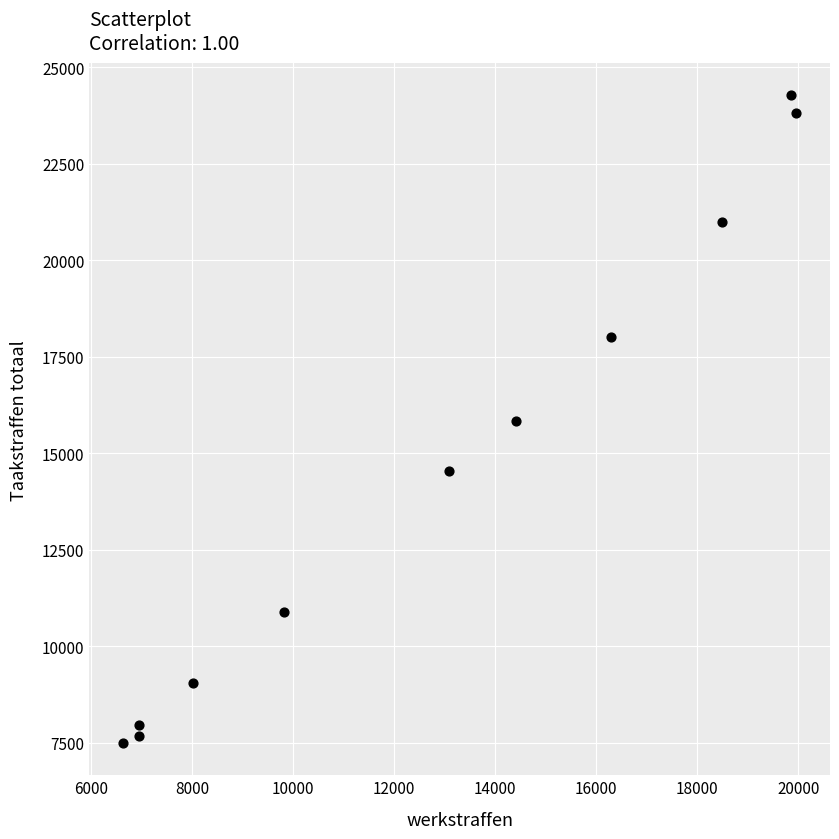

What is the average X value?

12766